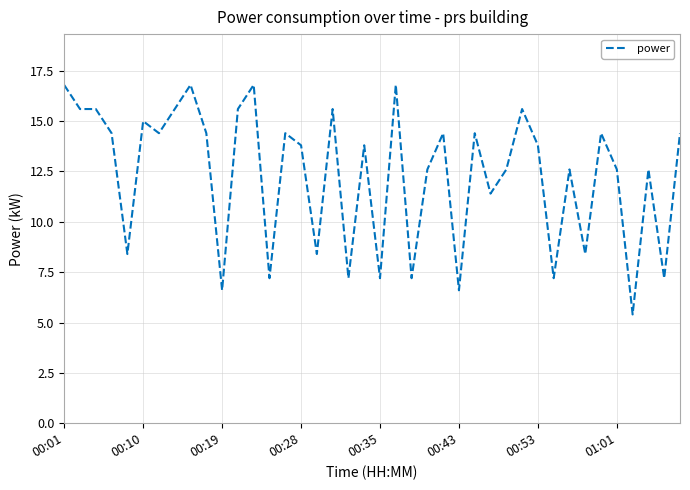

True or false: there are more than 2 points higher than both neighbors.

True